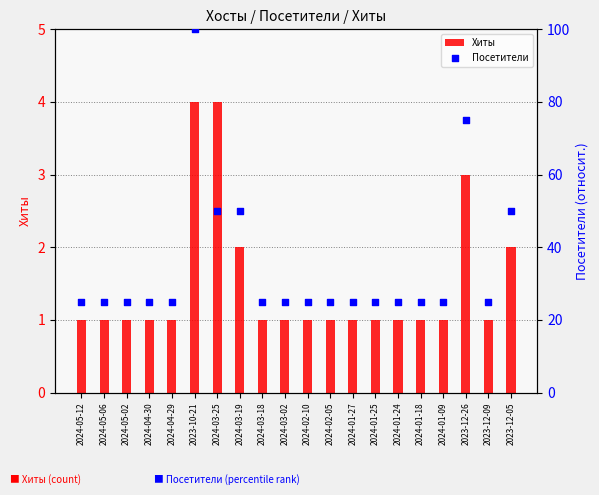

At which category is the sum across all series the highest?

2023-10-21